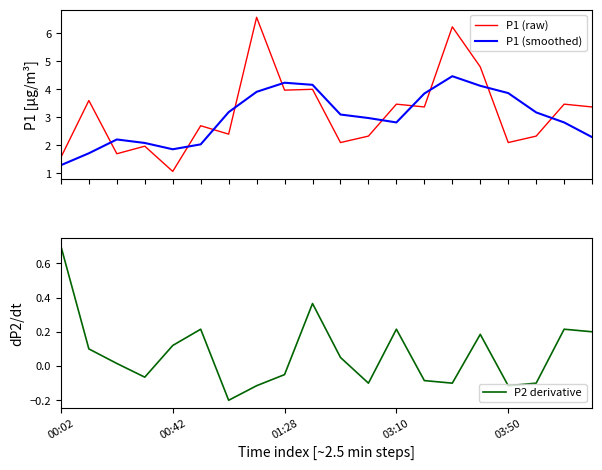

What is the maximum value for P1 (raw)?

6.6